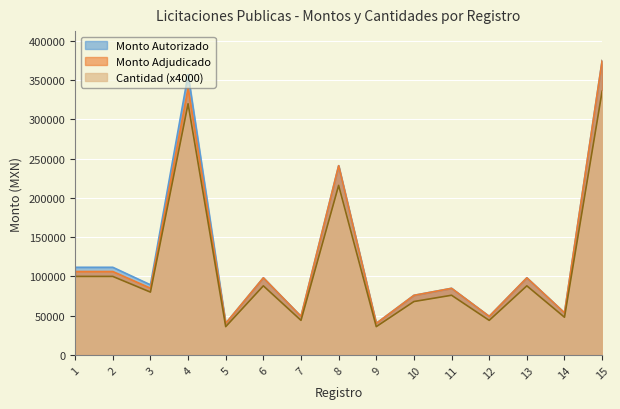

What is the value of the Cantidad point at the 3rd from the left?

80000.0